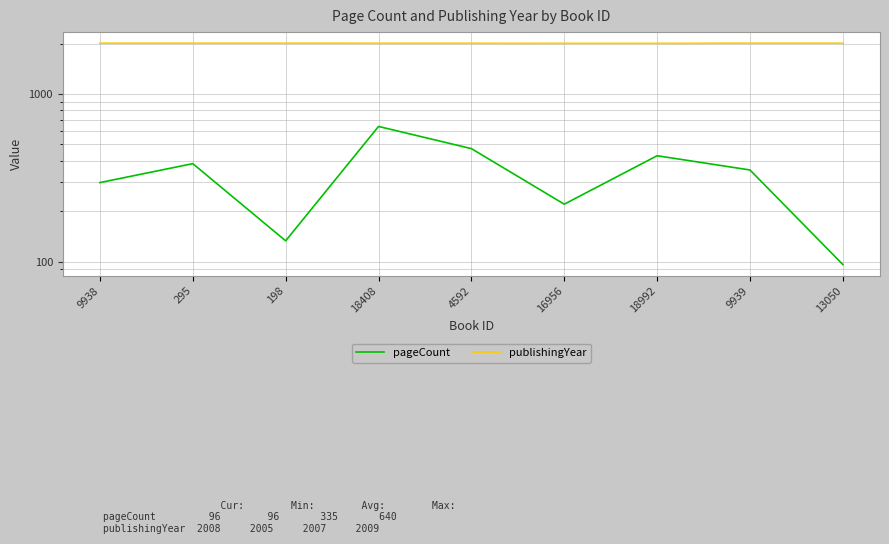

Rank the series by their maximum value, from highest to lowest.

publishingYear, pageCount